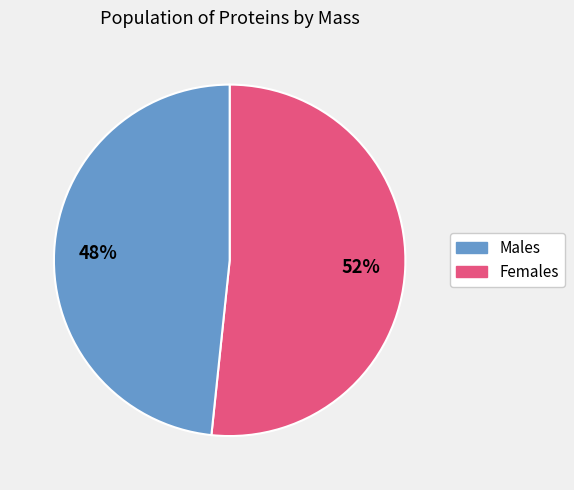

Does any single category account for the majority?

Yes